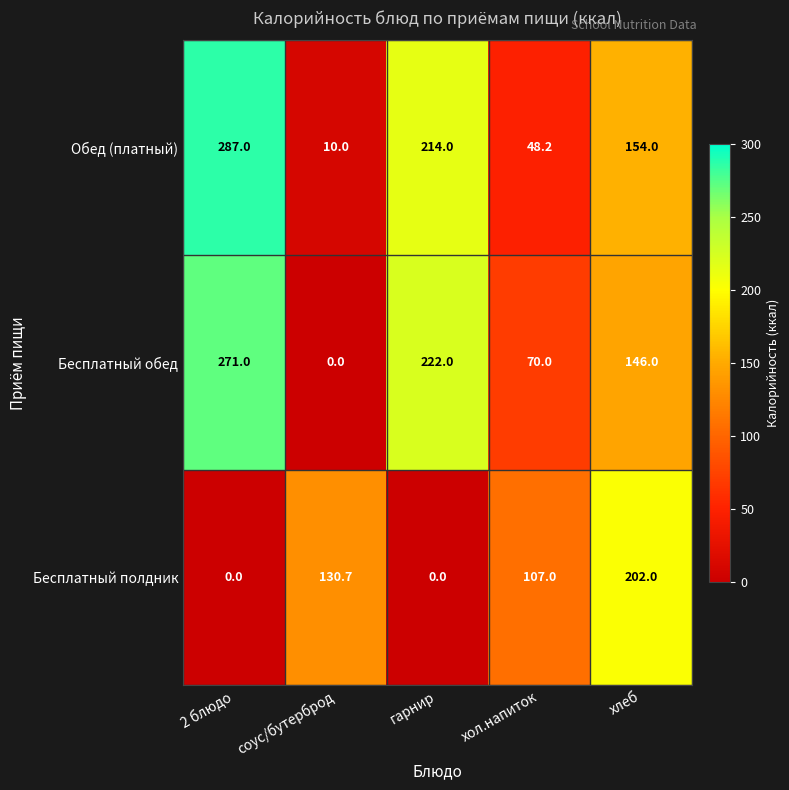

Which series changed the most between хол.напиток and хлеб?

Обед (платный)